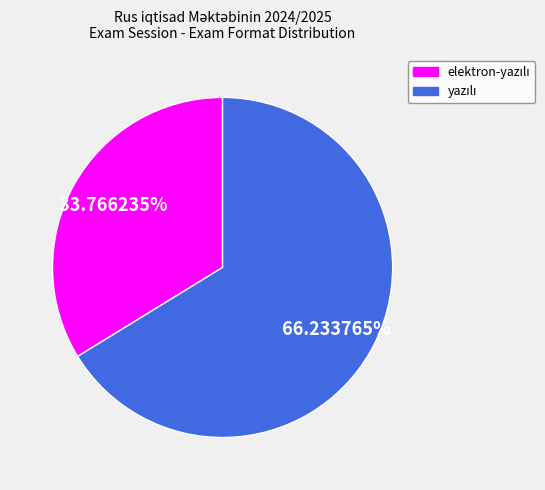

Is there any slice that represents more than half of the pie?

Yes